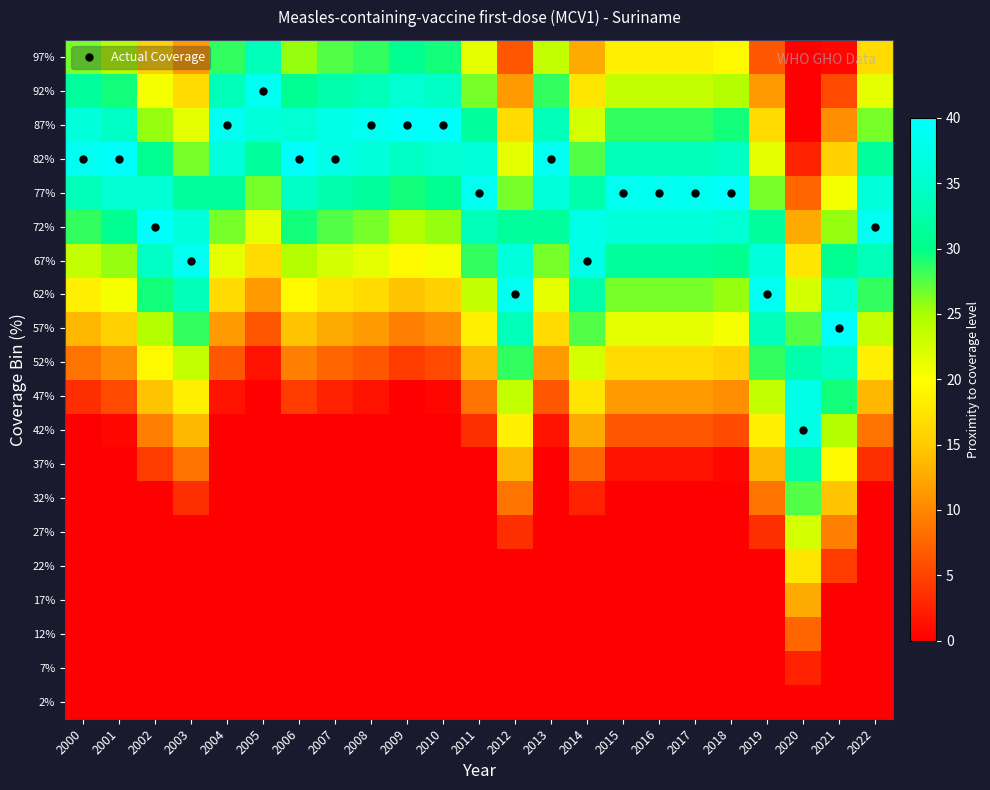

Count the number of data series in this chart.

20